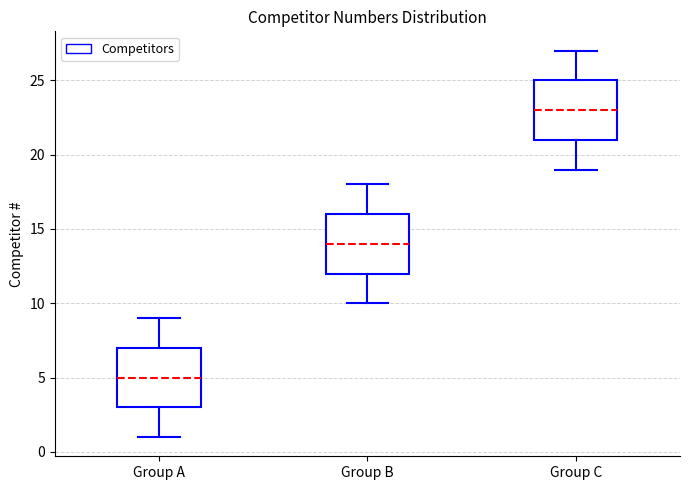

Reading left to right, transcribe this box plot: for each box, give where its median line is, the range the box spans, and where its two whiskers end, as read against the y-axis. The values are not printed on the chart, so give them approximately, as read against the axis.

Group A: median 5, box 3 to 7, whiskers 1 to 9
Group B: median 14, box 12 to 16, whiskers 10 to 18
Group C: median 23, box 21 to 25, whiskers 19 to 27